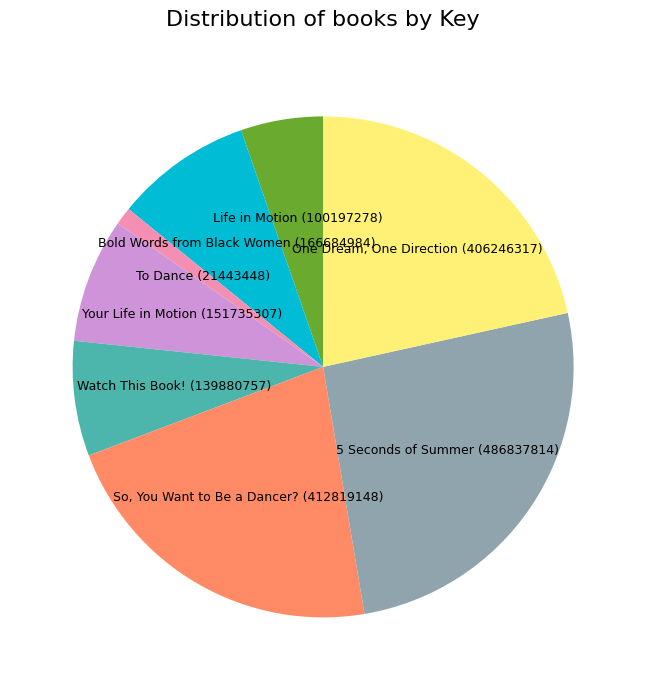

Which slice is the smallest?

To Dance (21443448)